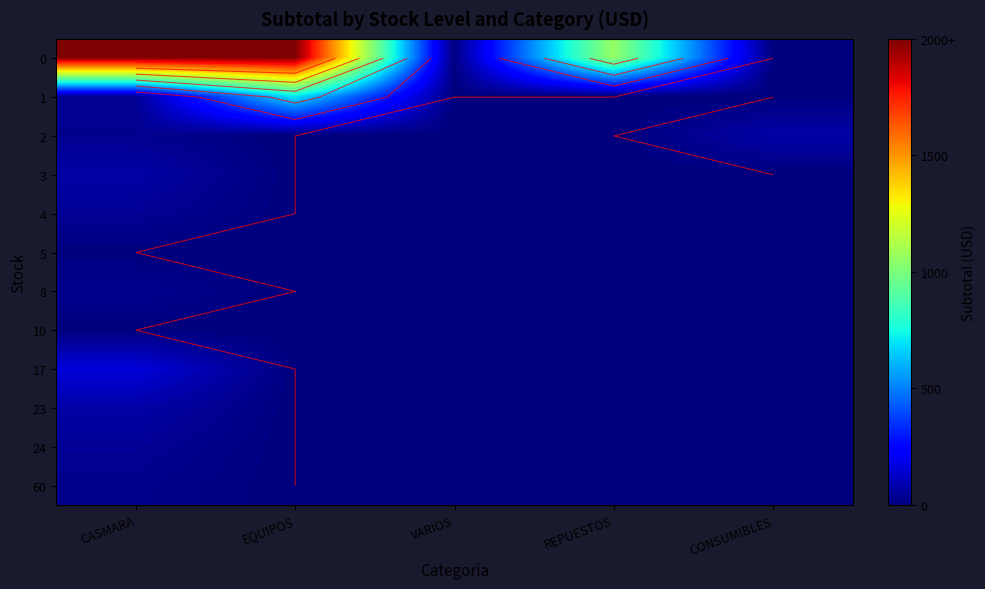

The 24 series shows 0.0 at REPUESTOS. True or false?

True